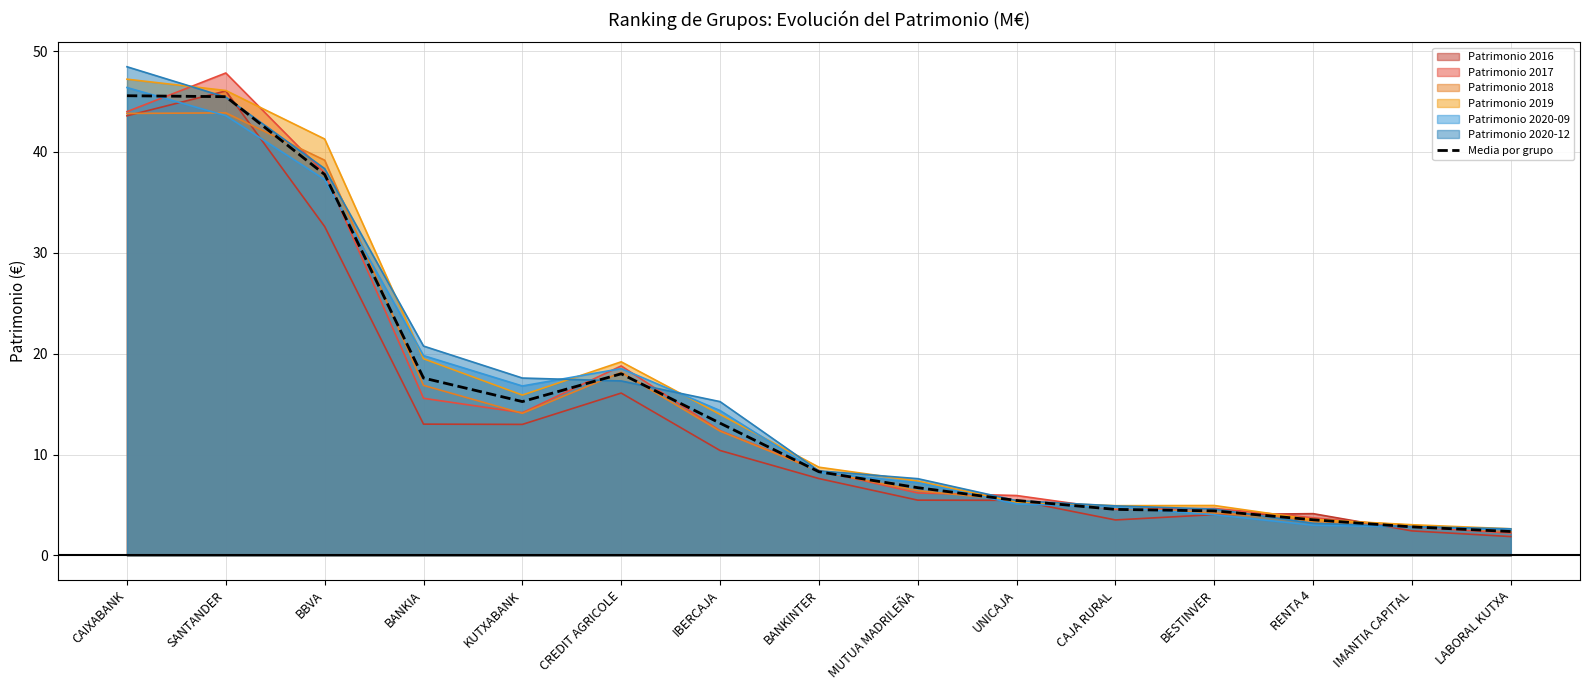

What position from the left is BESTINVER?

12